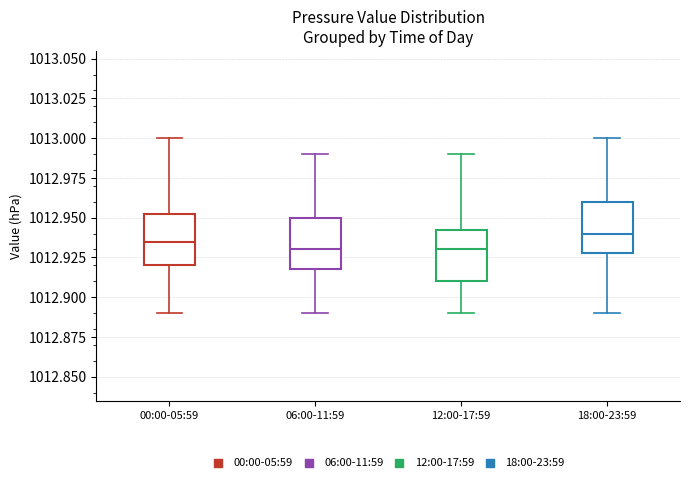

Reading left to right, transcribe this box plot: for each box, give where its median line is, the range the box spans, and where its two whiskers end, as read against the y-axis. The values are not printed on the chart, so give them approximately, as read against the axis.

00:00-05:59: median 1012.935, box 1012.920 to 1012.955, whiskers 1012.890 to 1013.000
06:00-11:59: median 1012.930, box 1012.920 to 1012.950, whiskers 1012.890 to 1012.990
12:00-17:59: median 1012.930, box 1012.910 to 1012.945, whiskers 1012.890 to 1012.990
18:00-23:59: median 1012.940, box 1012.930 to 1012.960, whiskers 1012.890 to 1013.000